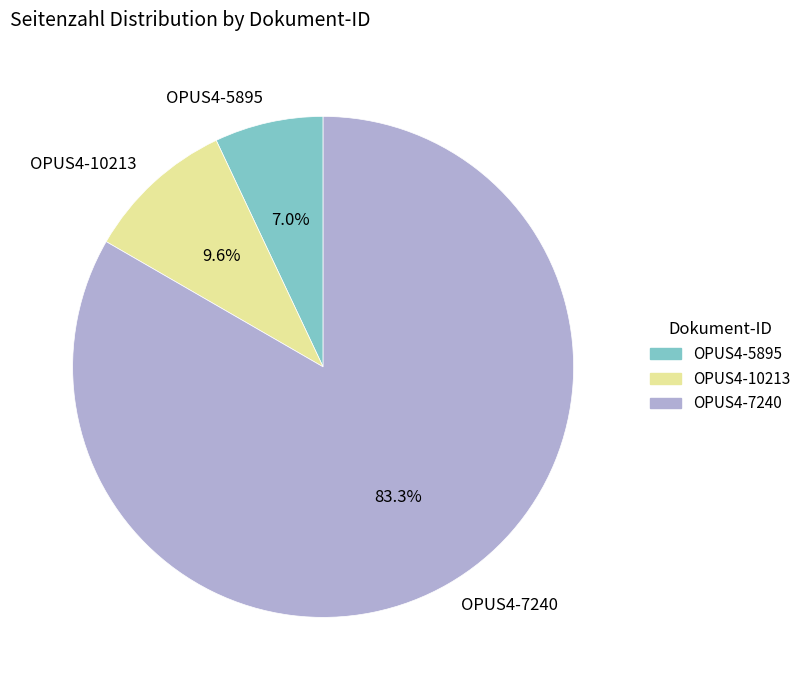

Which has a higher value, OPUS4-5895 or OPUS4-10213?

OPUS4-10213